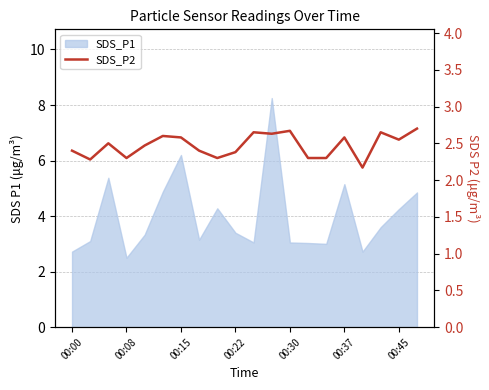

True or false: the data shows 2.4 at 00:00.

True